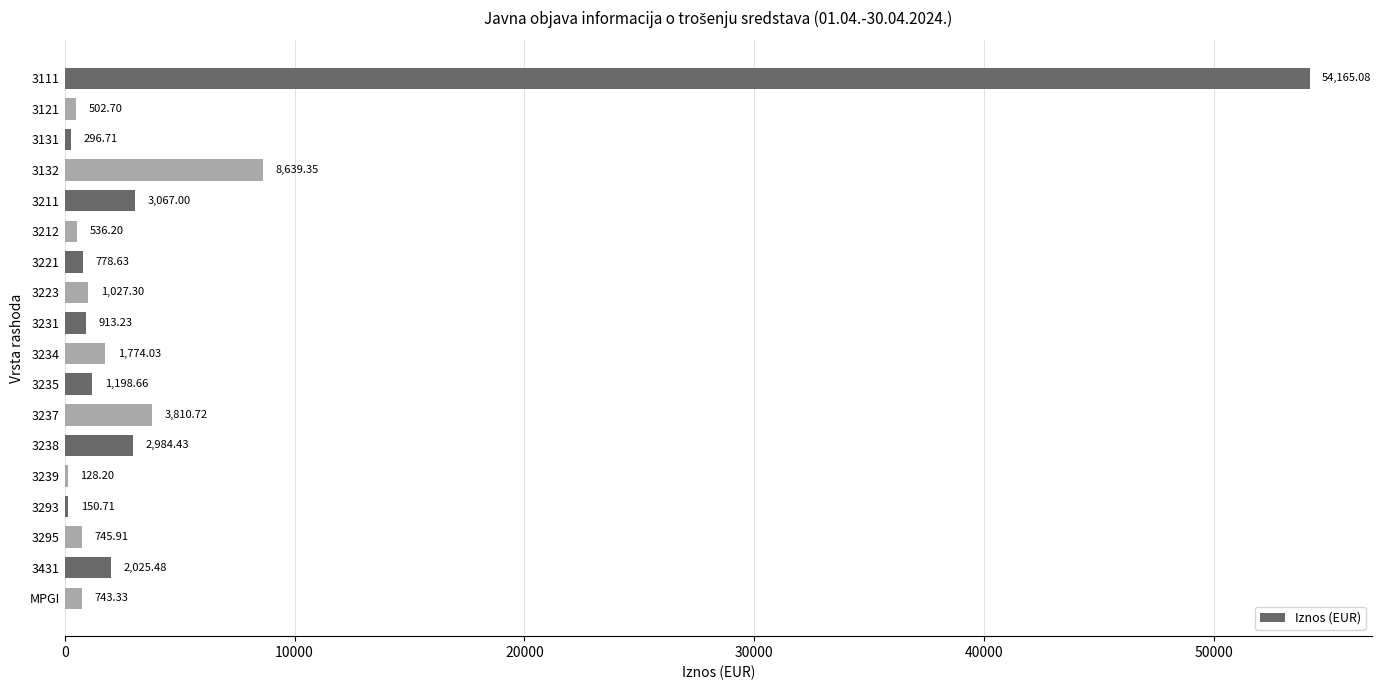

What is the change in value from 3111 to 3293?

-54014.4